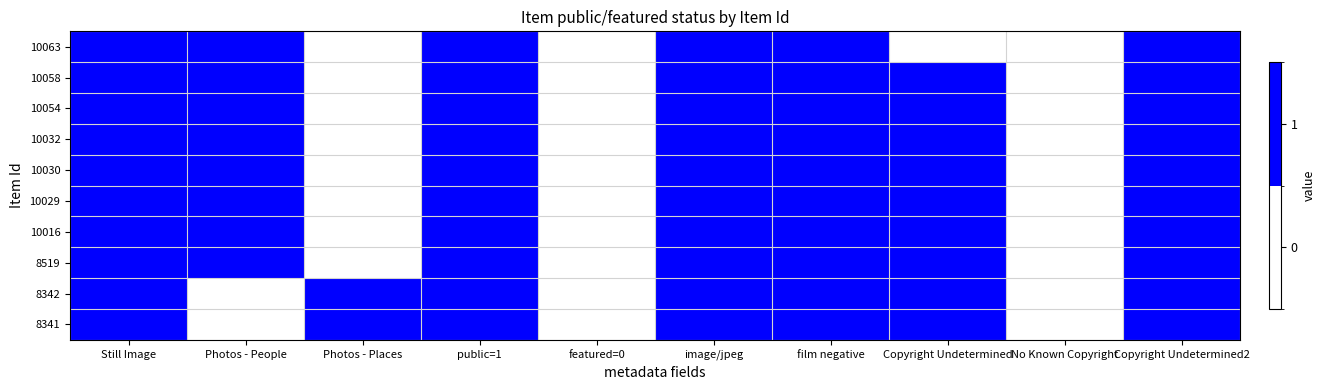

At how many categories does at least one series exceed 0?

8